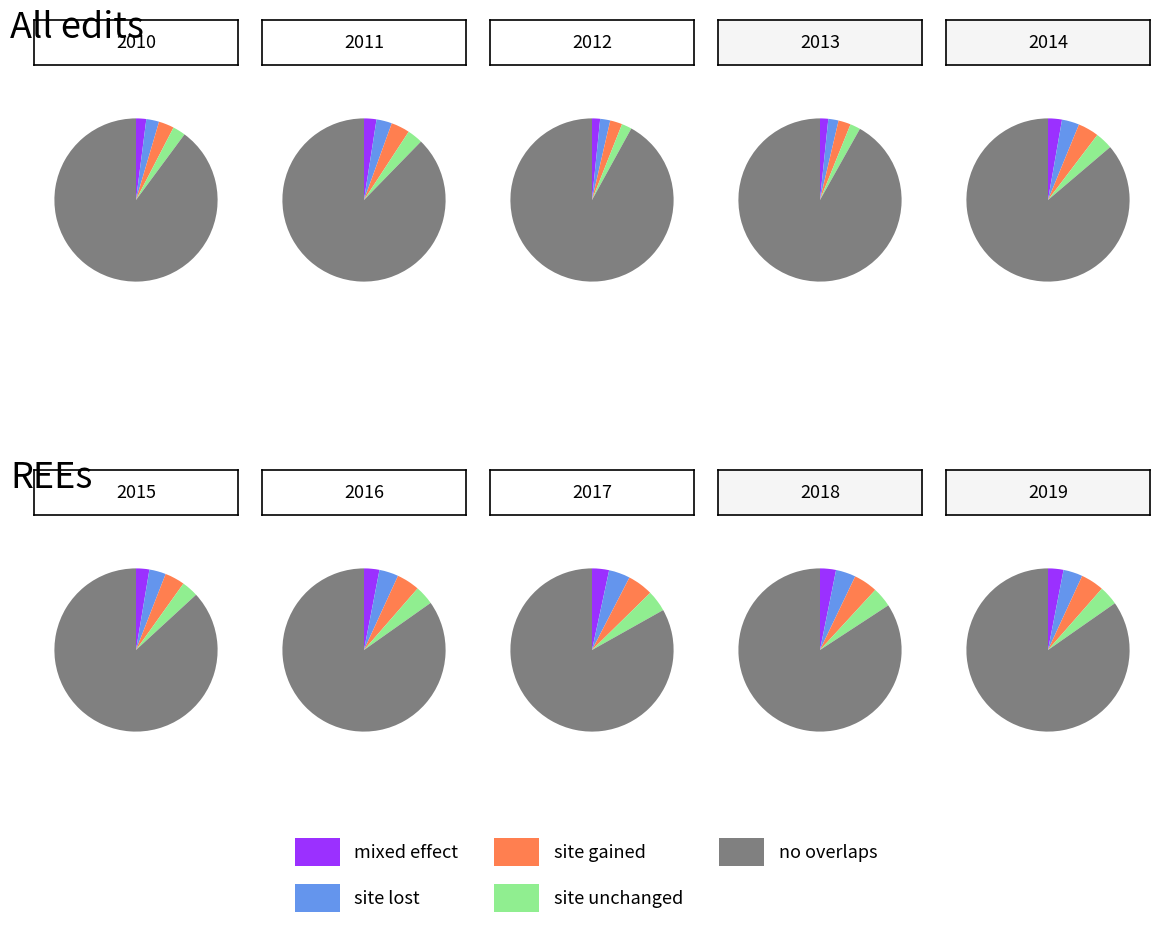

What is the change in value from 2015 to 2017?

-1766000